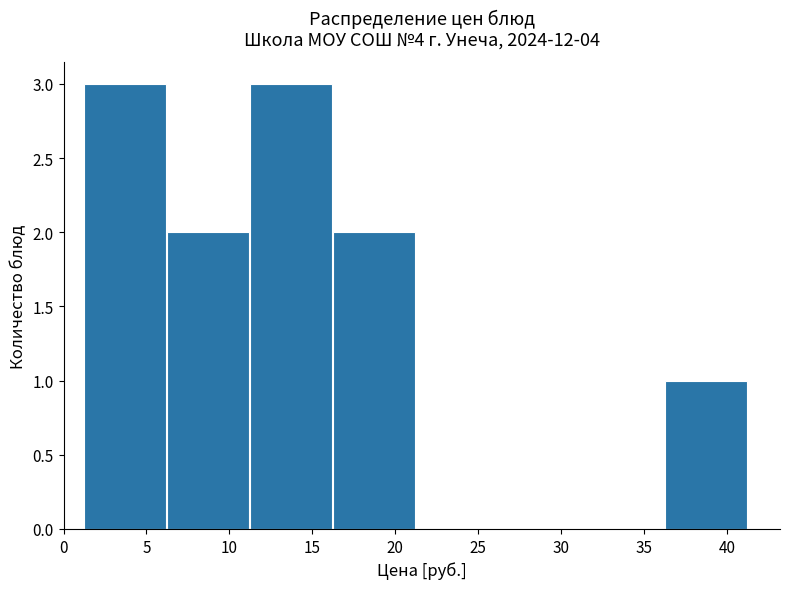

Reading left to right, list every bar in this chart as the range it spans on the x-axis followed by its height. Neither the bar edges nor the heights are printed on the chart, so give them approximately, as read against the axes.

1.5 to 6.5: 3
6.5 to 11.5: 2
11.5 to 16.5: 3
16.5 to 21.5: 2
21.5 to 26.5: 0
26.5 to 31.5: 0
31.5 to 36.5: 0
36.5 to 41.5: 1